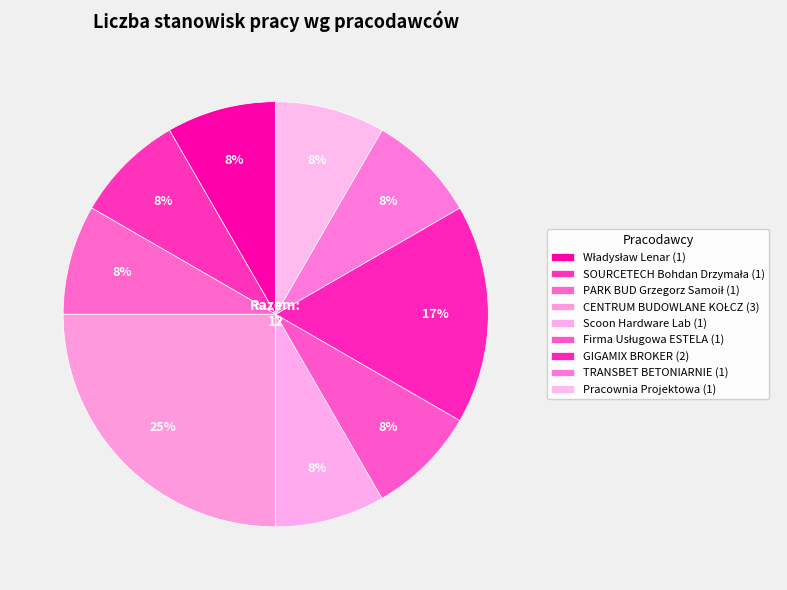

Count the number of slices in the pie.

9